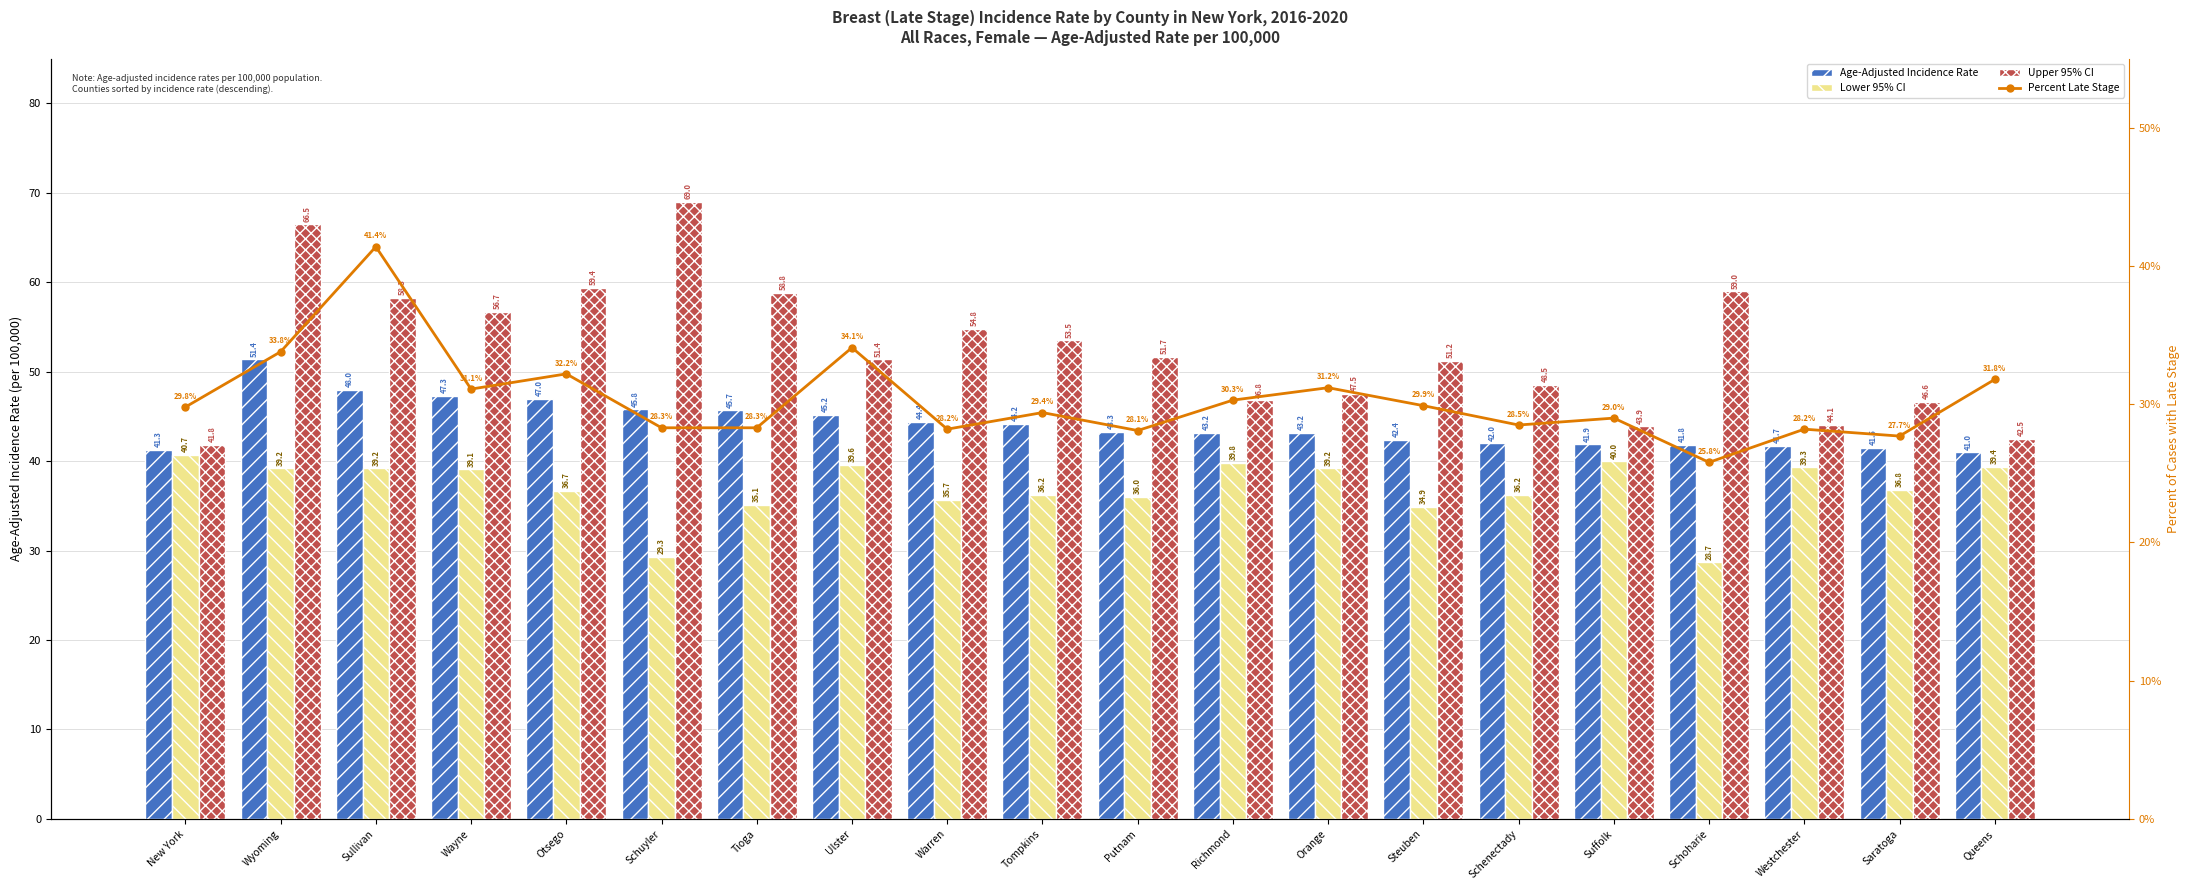

What is the label of the 11th bar from the right?

Tompkins